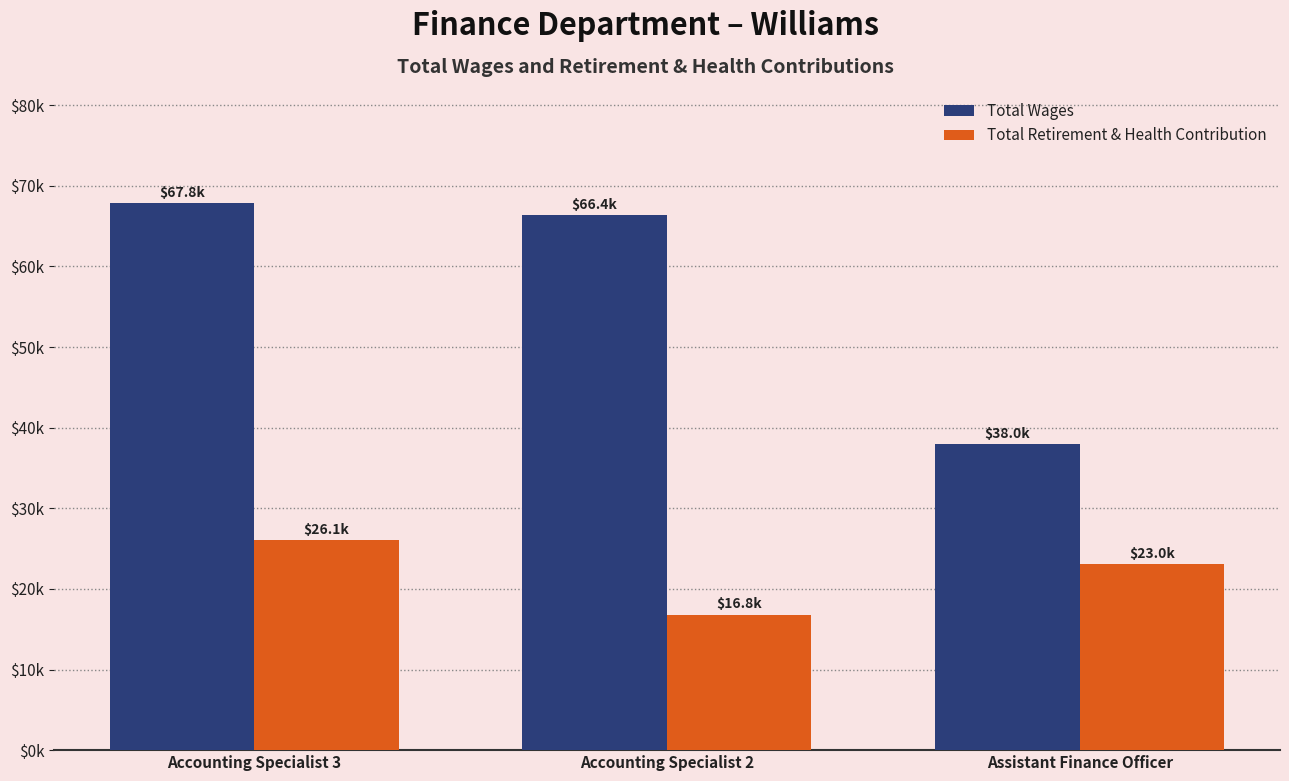

At which label does Total Retirement & Health Contribution first exceed 23025?

Accounting Specialist 3